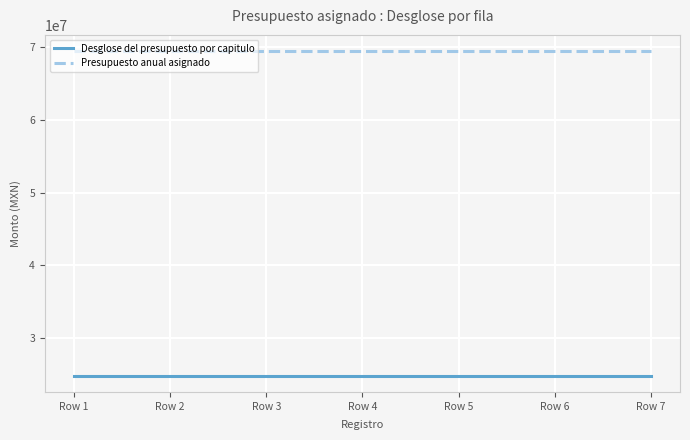

Read the Presupuesto anual asignado value at Row 3.

69498622.5